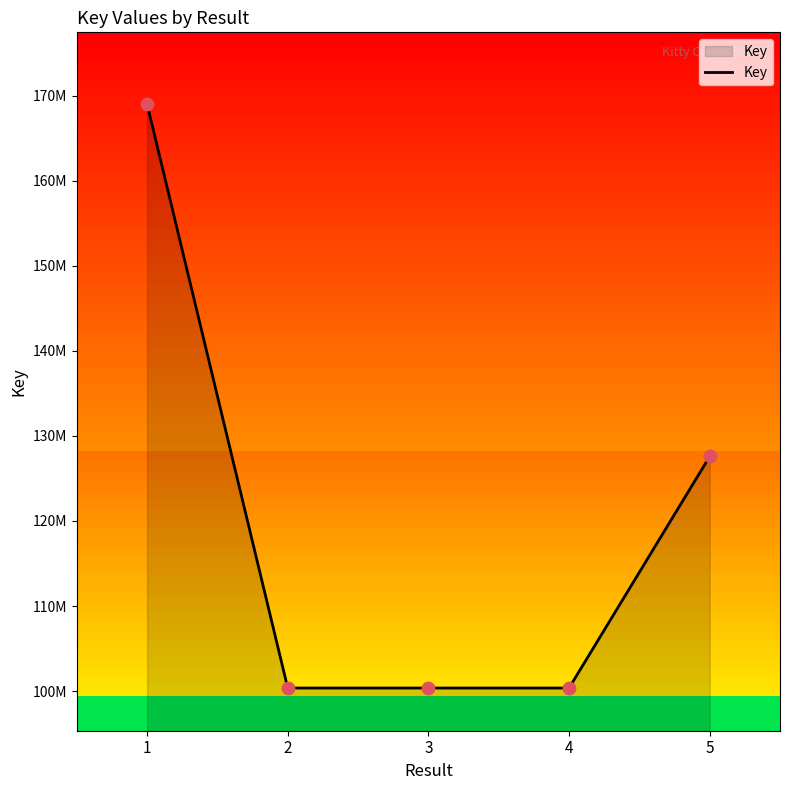

Approximately how many times larger is the value at 4 compared to 3?

1.0